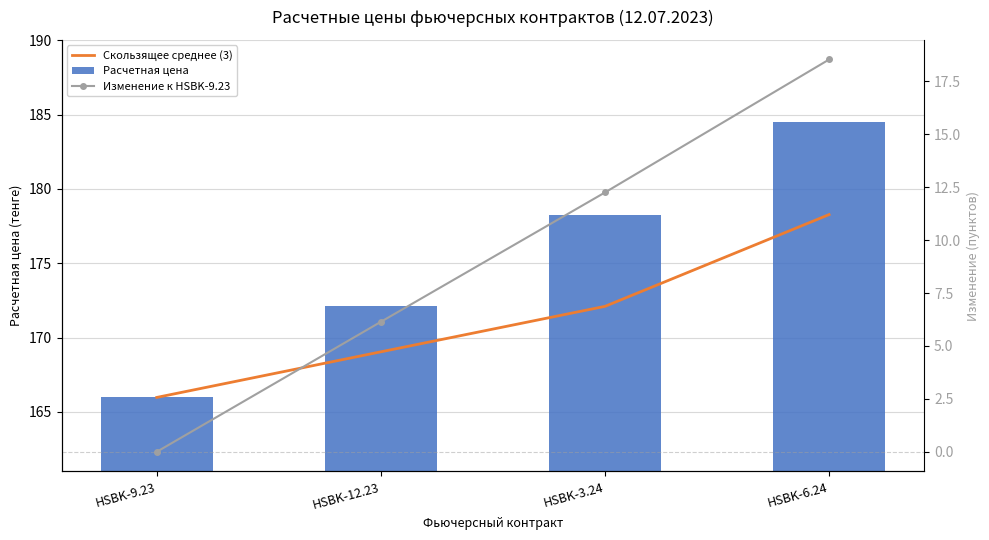

Are the bars horizontal?

No